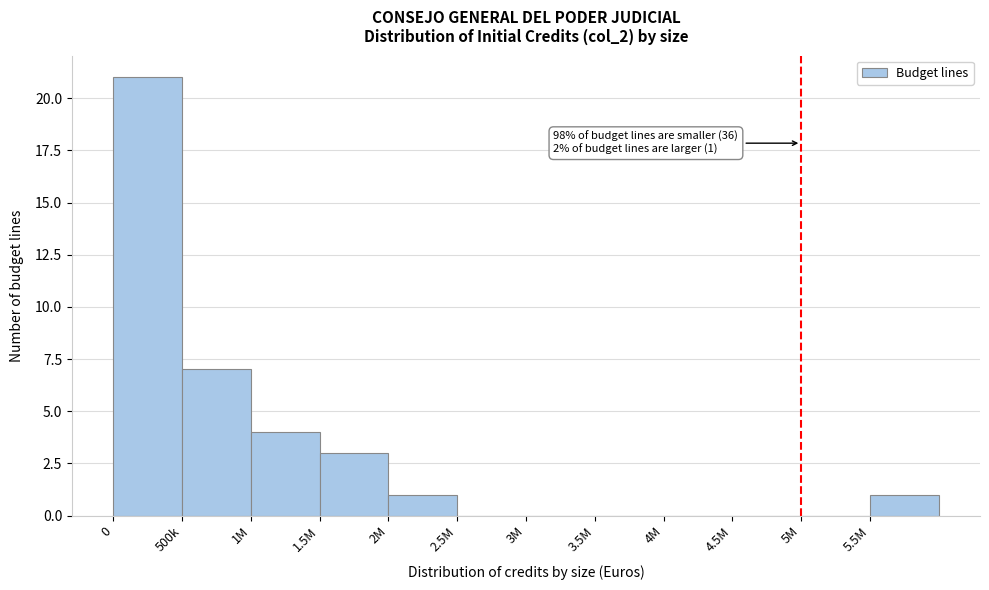

Reading left to right, what are all the values shown in this chart?

0=21	500k=7	1M=4	1.5M=3	2M=1	2.5M=0	3M=0	3.5M=0	4M=0	4.5M=0	5M=0	5.5M=1